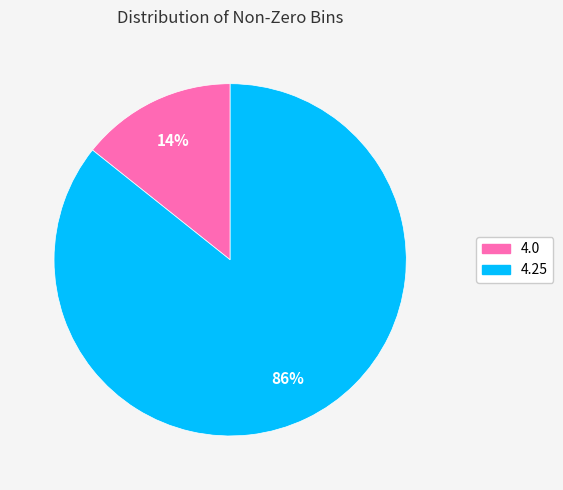

To the nearest percent, what portion does 4.0 represent?

14%